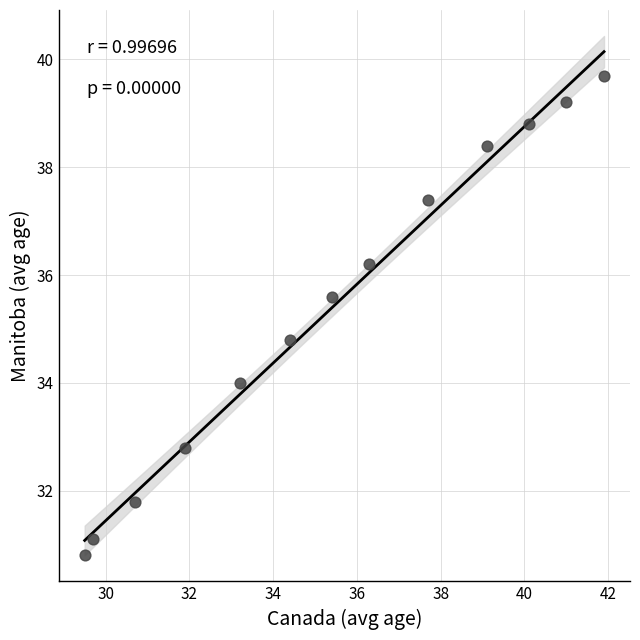

What is the range of X values (max minus min)?

12.4